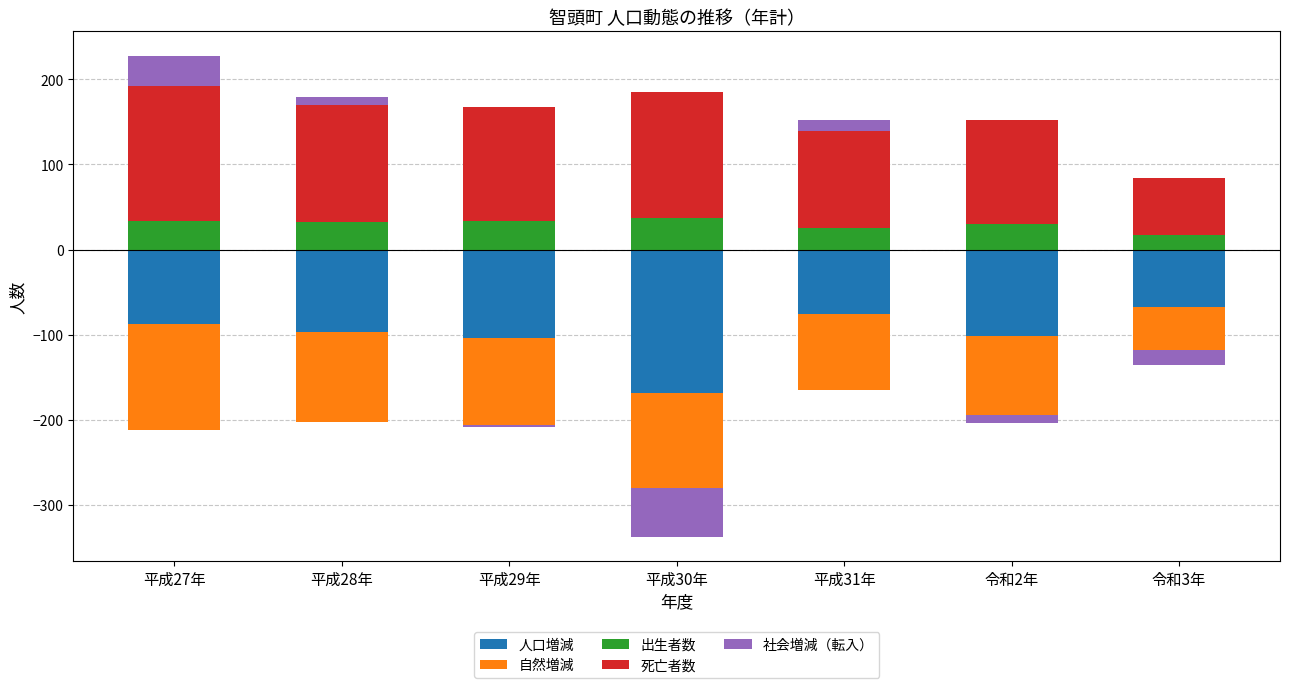

Count the number of categories in the chart.

7